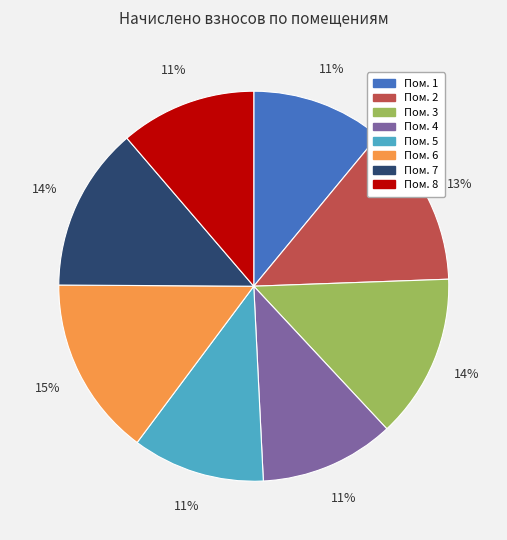

How many slices are in this pie chart?

8